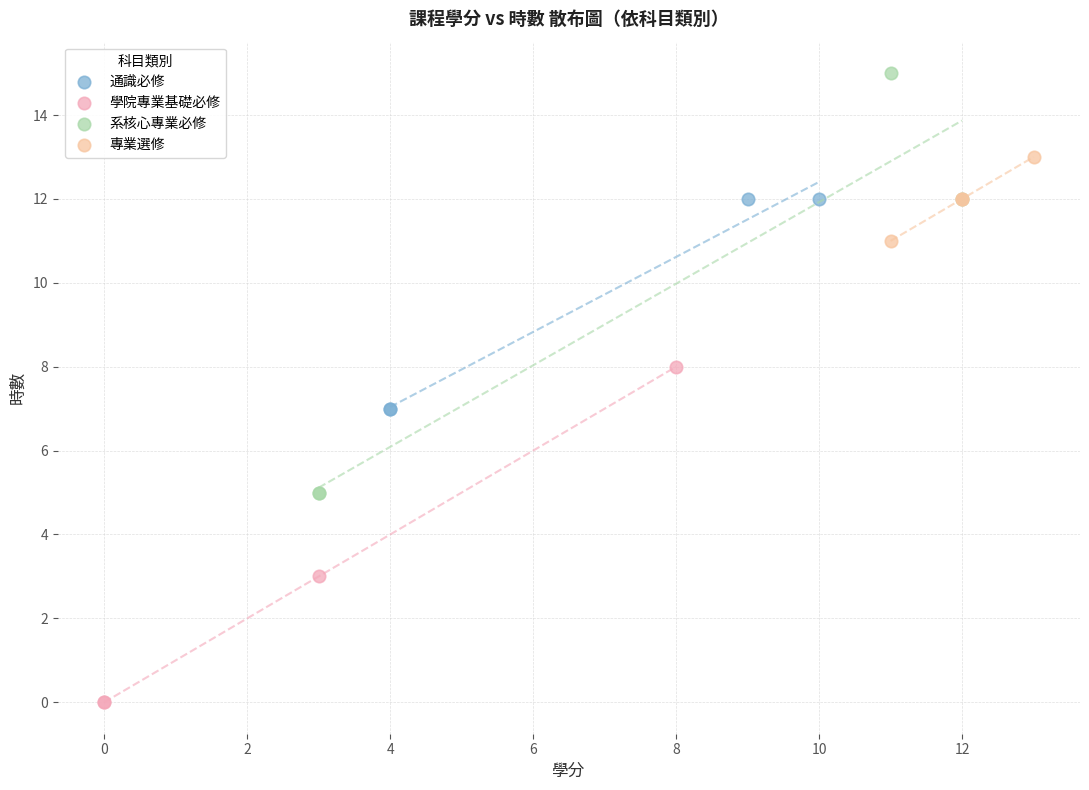

Which series reaches the maximum Y coordinate?

系核心專業必修